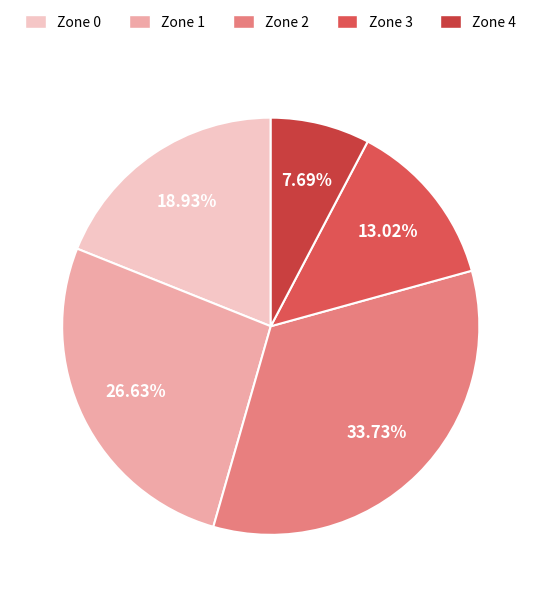

Does Zone 1 represent more than half of the total?

No